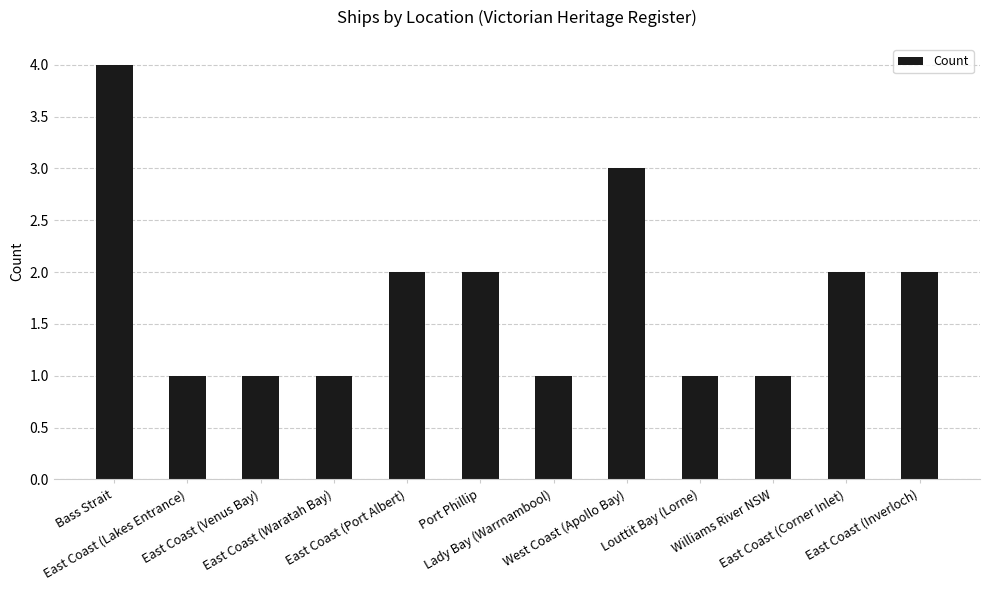

Reading left to right, transcribe all the data shown in this chart.

Bass Strait=4	East Coast (Lakes Entrance)=1	East Coast (Venus Bay)=1	East Coast (Waratah Bay)=1	East Coast (Port Albert)=2	Port Phillip=2	Lady Bay (Warrnambool)=1	West Coast (Apollo Bay)=3	Louttit Bay (Lorne)=1	Williams River NSW=1	East Coast (Corner Inlet)=2	East Coast (Inverloch)=2